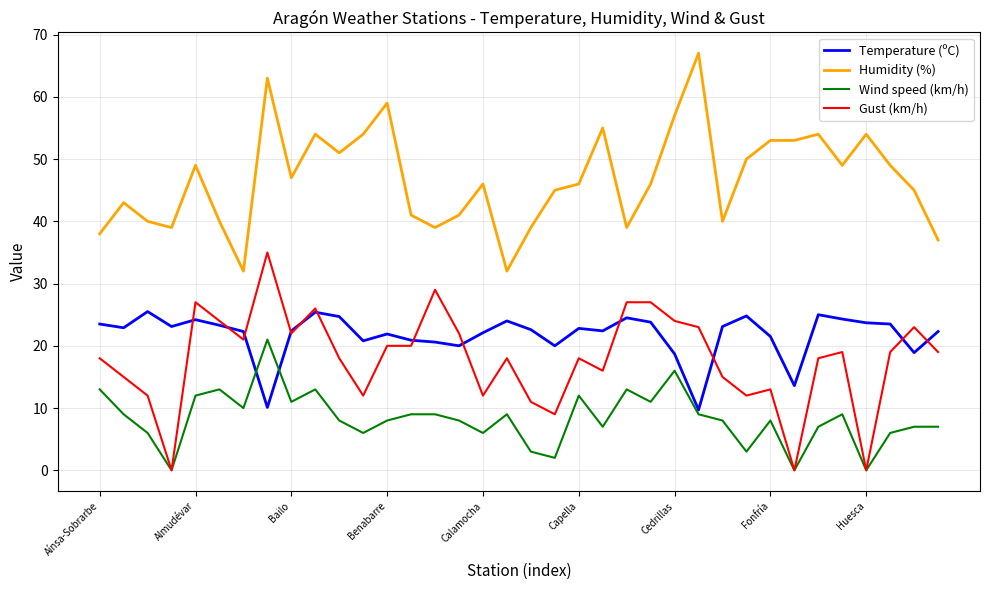

Rank the series by their maximum value, from lowest to highest.

Wind speed (km/h), Temperature (ºC), Gust (km/h), Humidity (%)